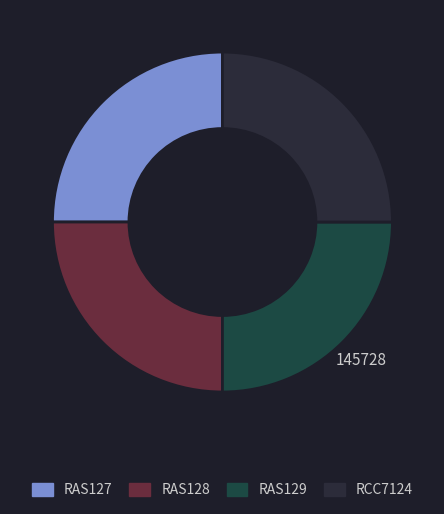

Is there a majority slice in this chart?

No